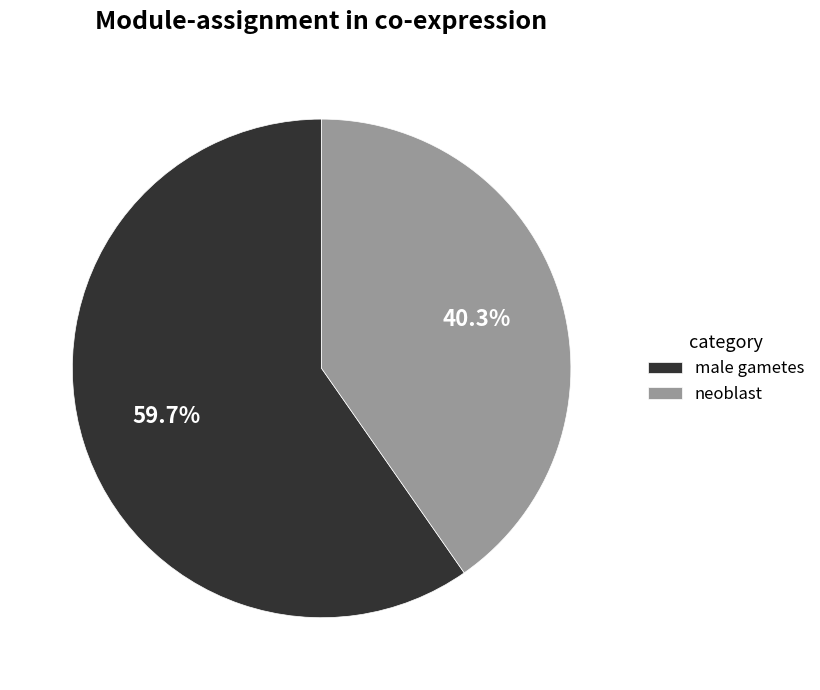

Which category accounts for the majority?

male gametes